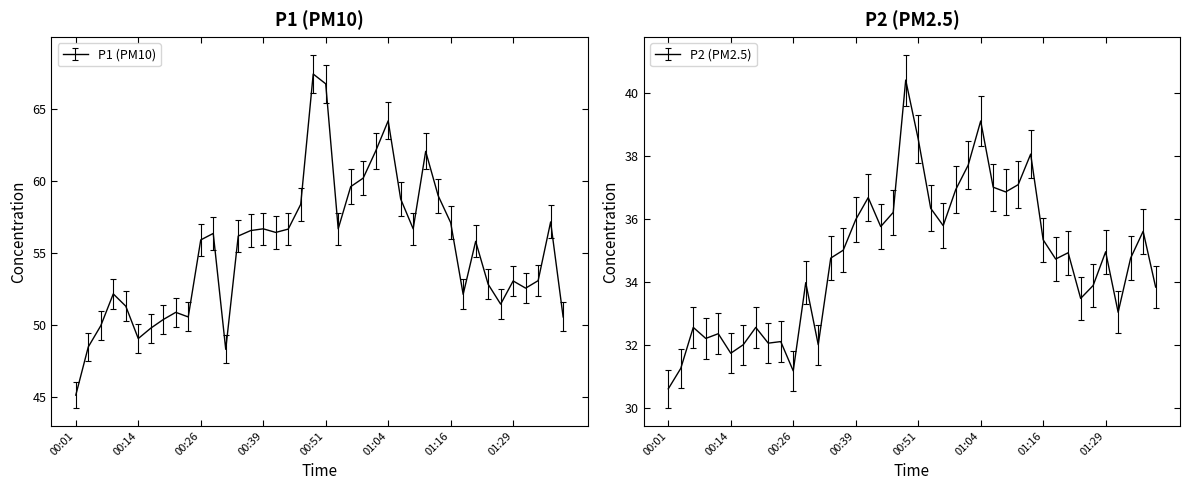

How many lines are shown in the chart?

2